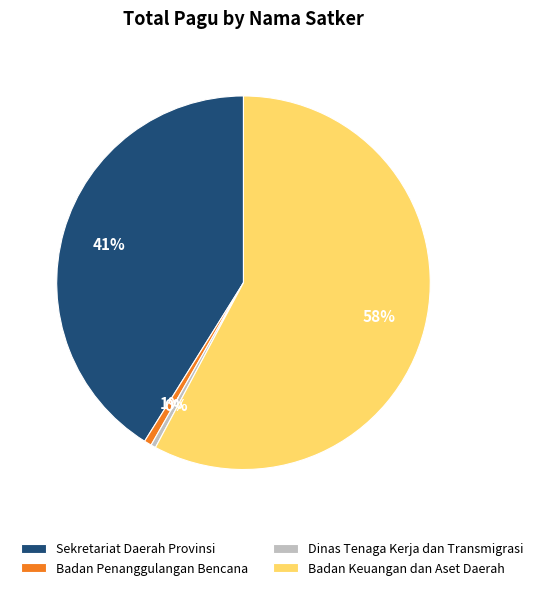

Count the number of slices in the pie.

4